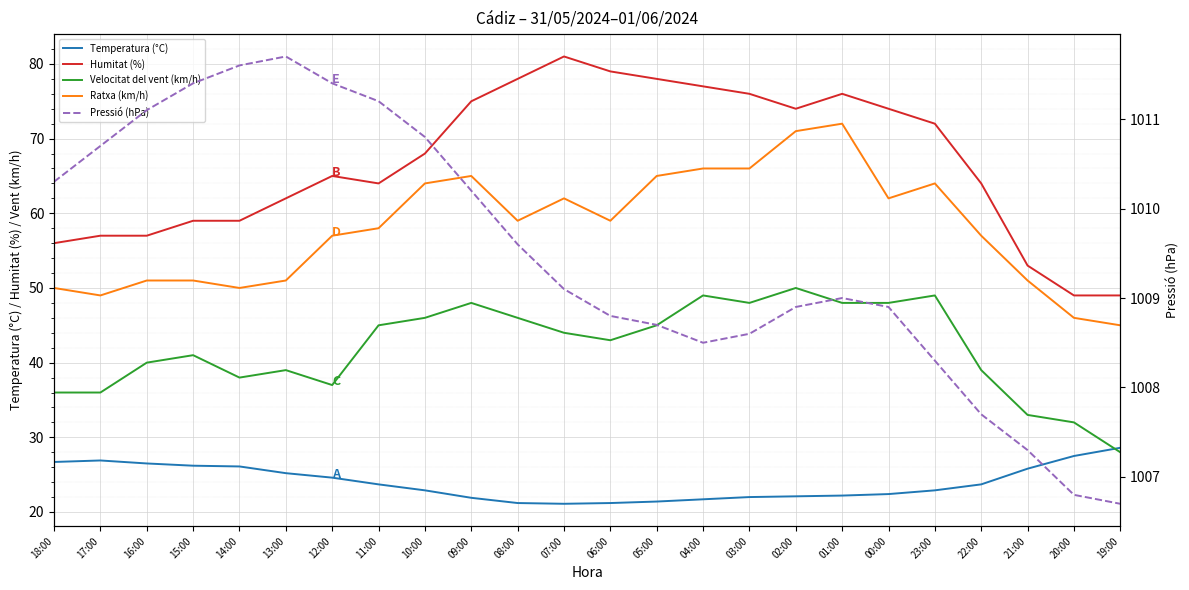

Does the chart display data point markers on the line(s)?

No